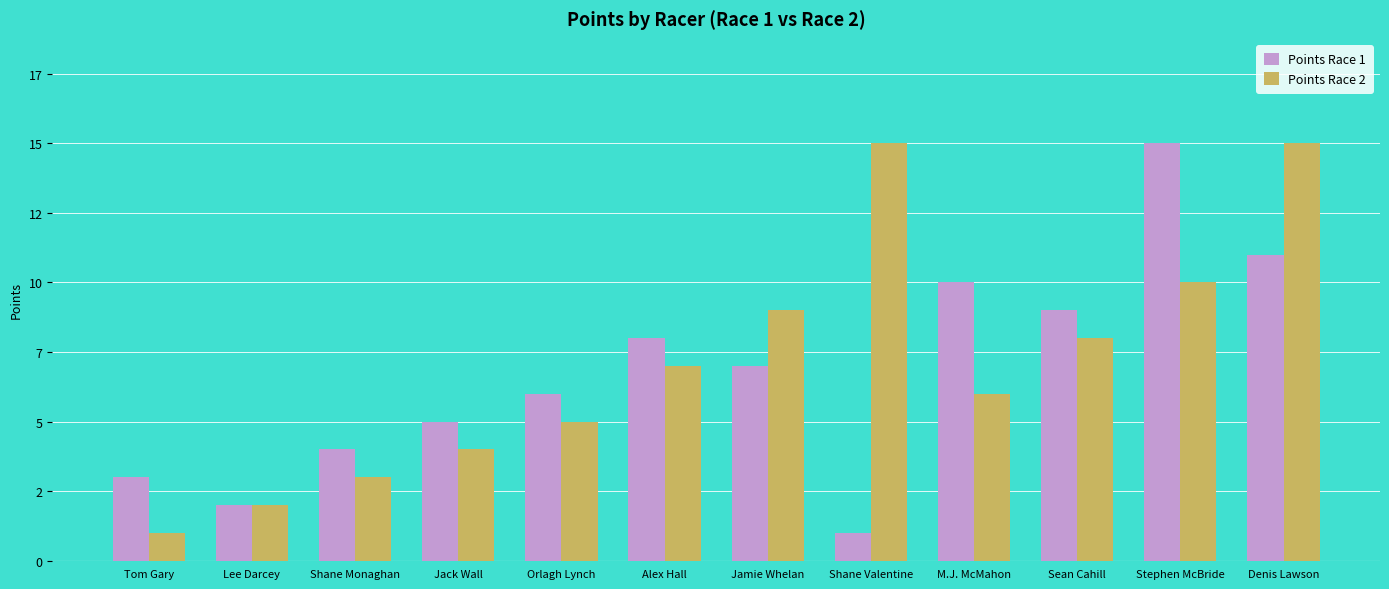

What are all the series names shown in the legend?

Points Race 1, Points Race 2